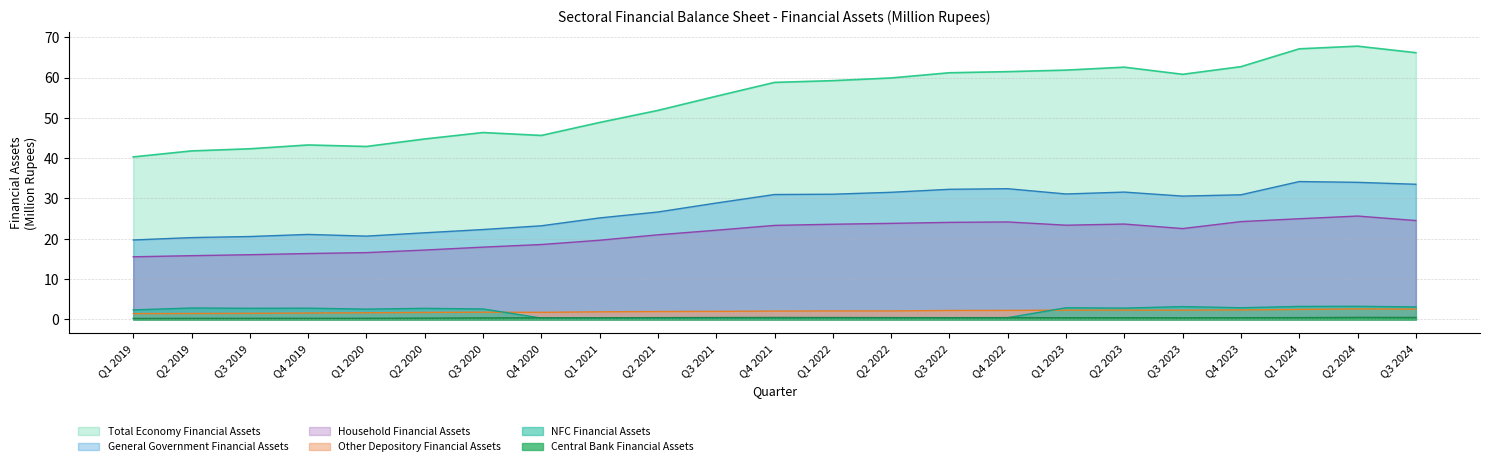

What position from the right is Q3 2022?

9